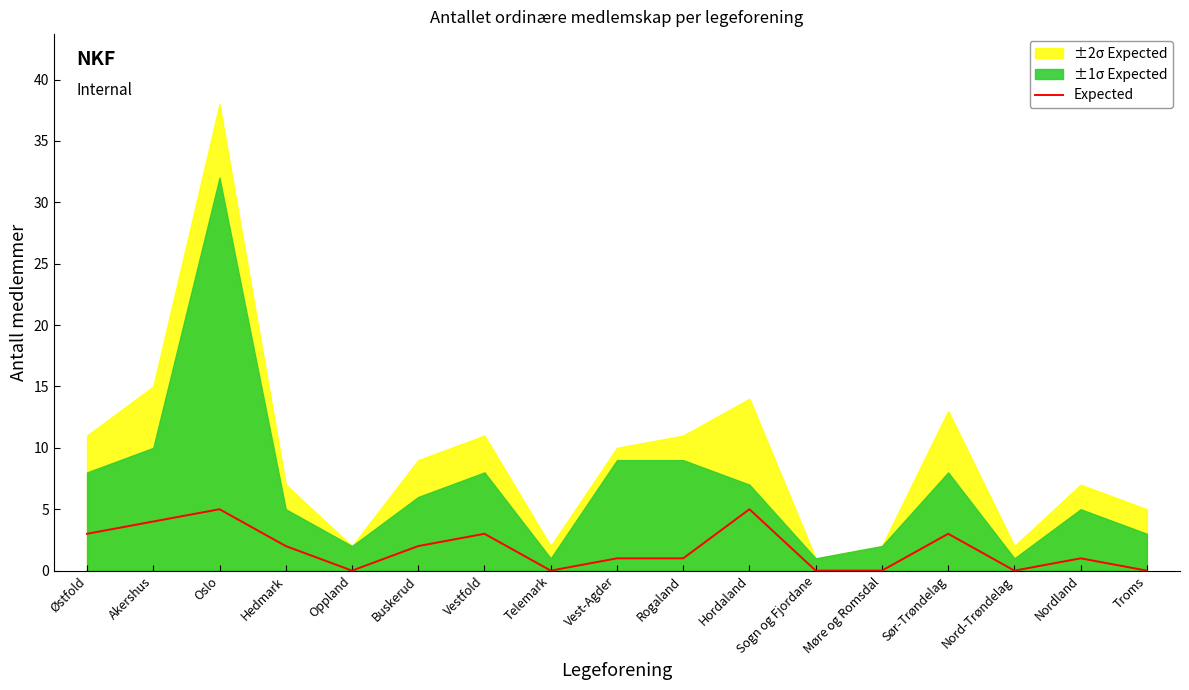

Count the values in the range 0 to 3.

14